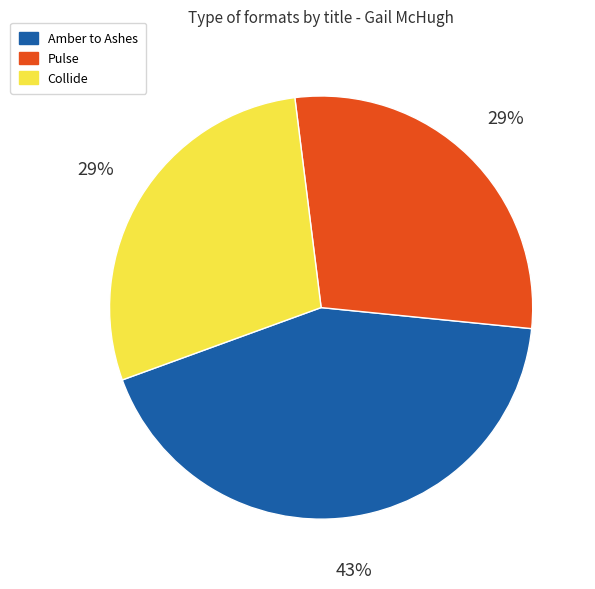

Is there a majority slice in this chart?

No